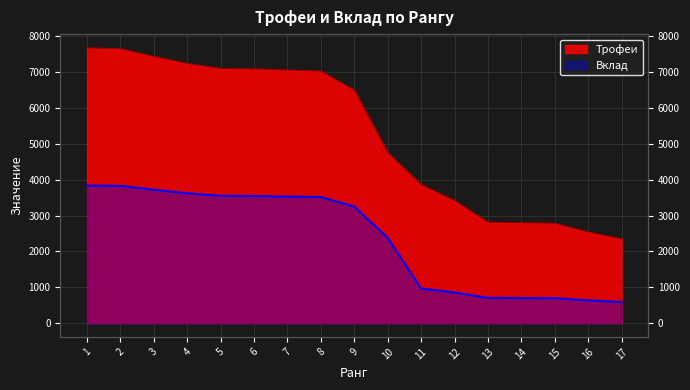

Rank the series by their average value, from lowest to highest.

Вклад, Трофеи